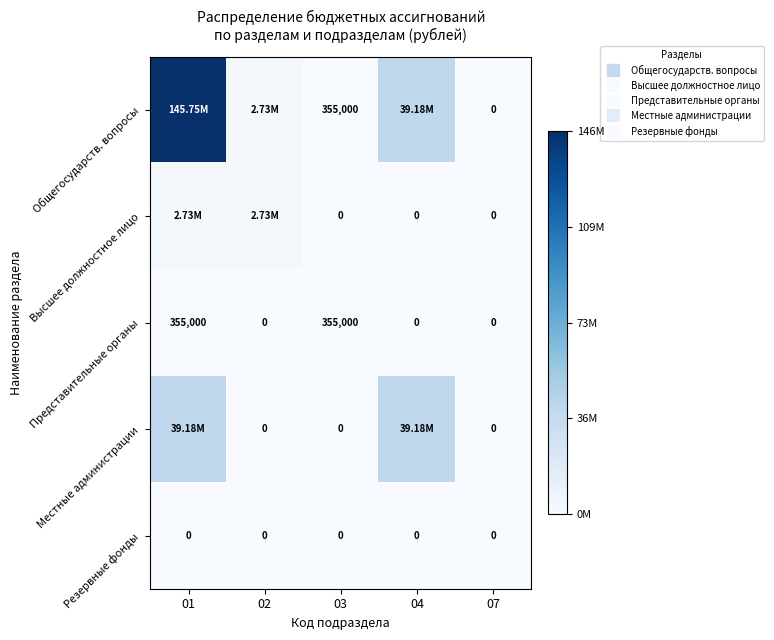

Which category has the highest value in the Местные администрации series?

01